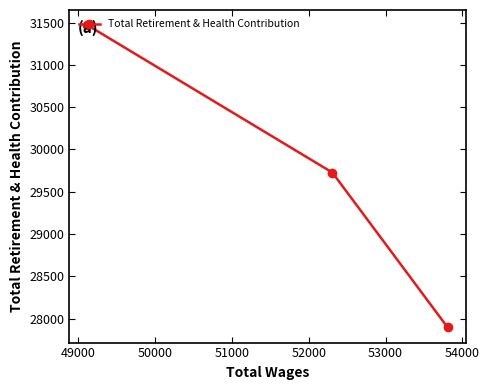

What is the value of the 1st point from the left?

31471